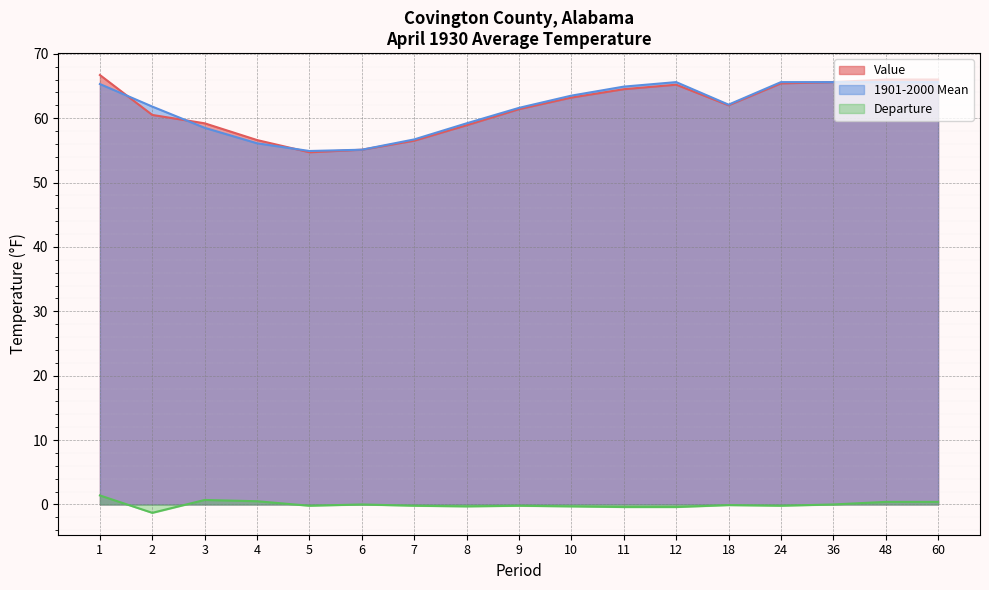

Where does the Value series first go above 62?

1